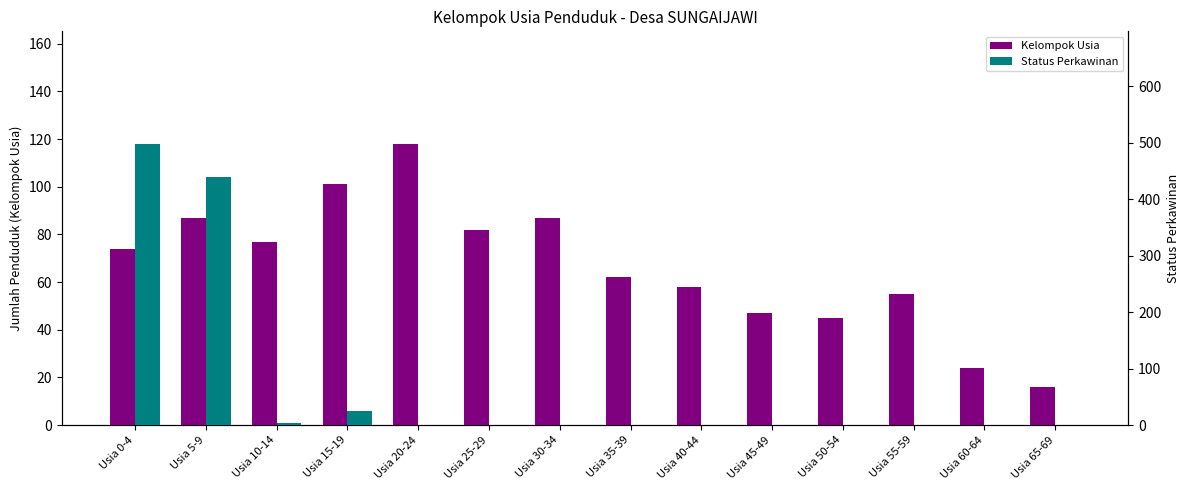

What are all the series names shown in the legend?

Kelompok Usia, Status Perkawinan